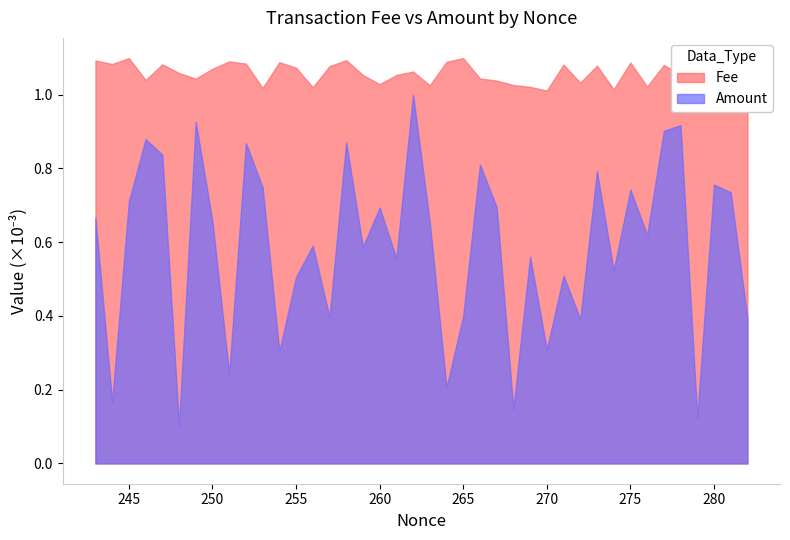

List the series in order of their peak value, lowest first.

Amount, Fee